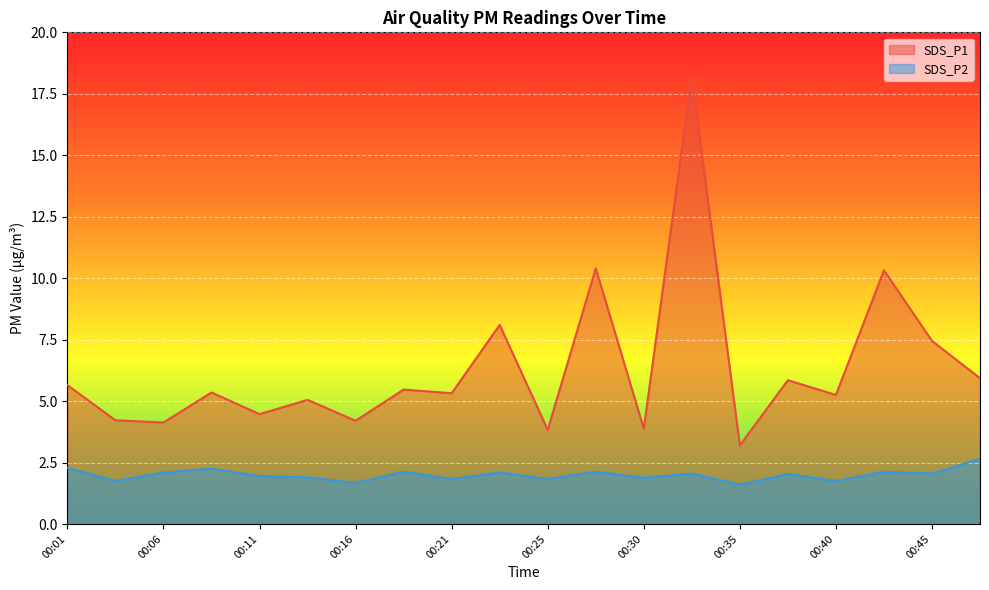

At which label is SDS_P2 closest to 2?

00:38